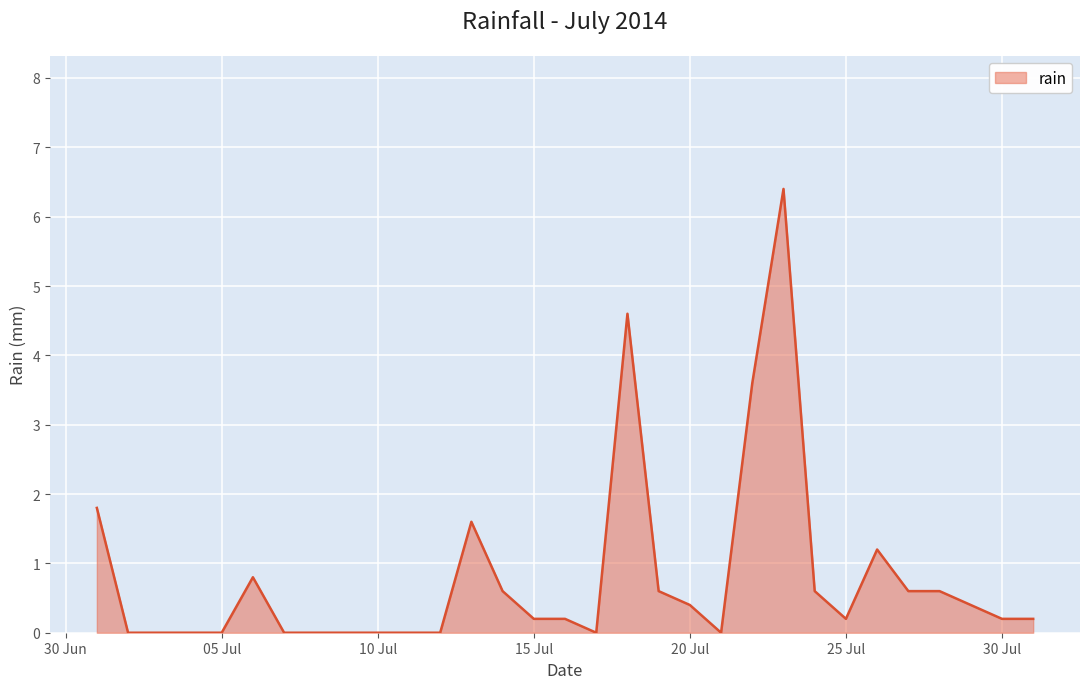

What is the greatest value displayed?

6.4